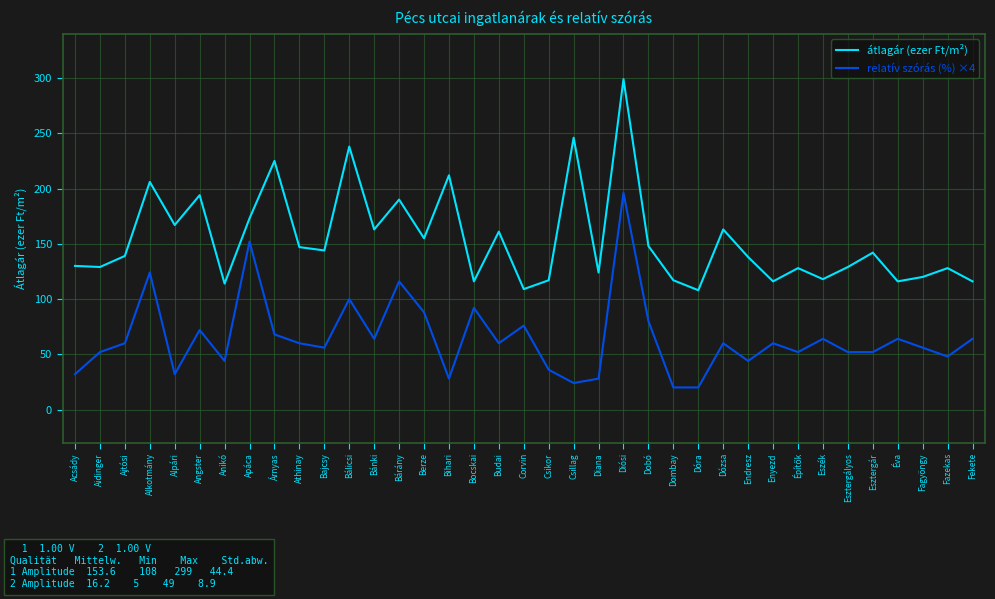

In átlagár (ezer Ft/m²), how many points are higher than both neighbors (excluding endpoints)?

13